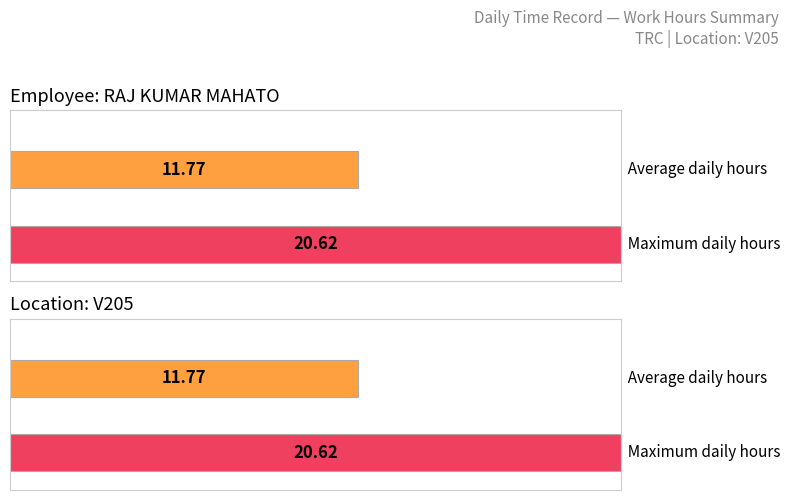

Does the chart contain stacked bars?

No